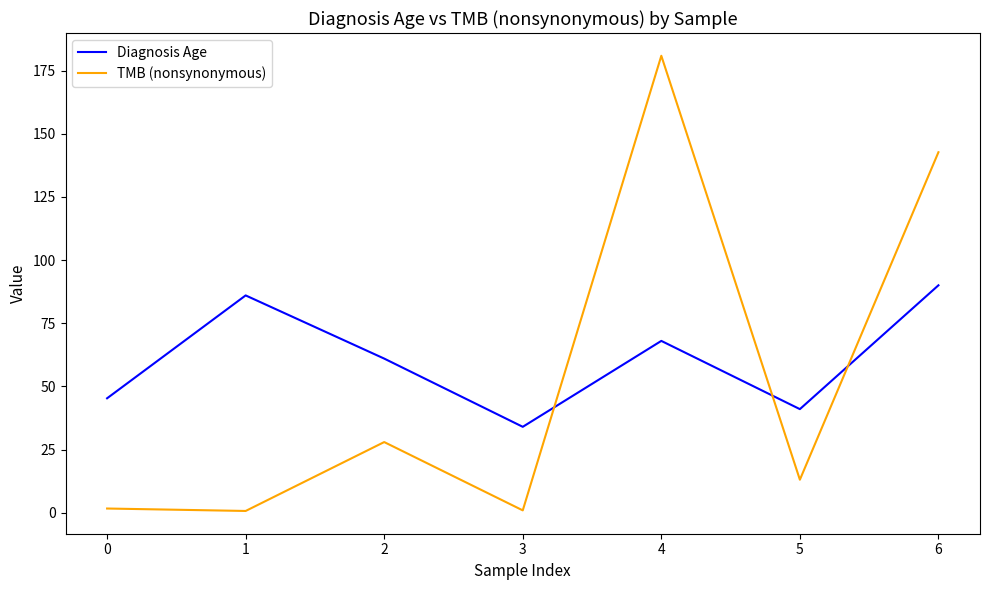

What is the spread (max minus min) of values at 4?

112.8